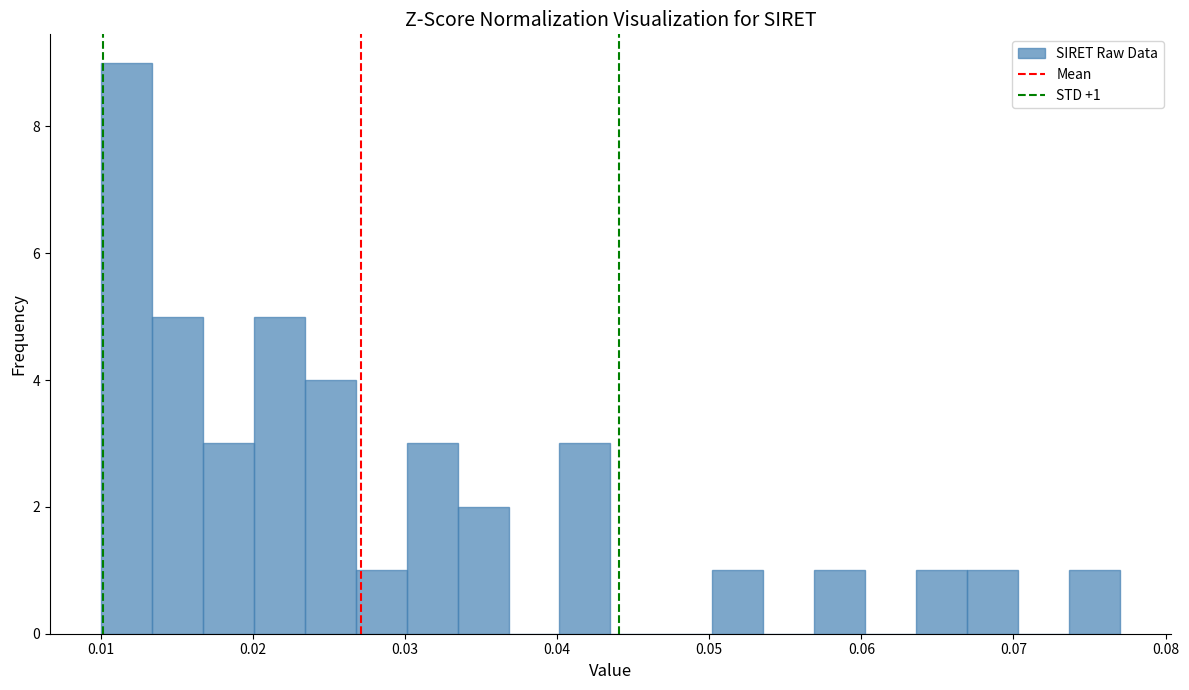

Around what value on the x-axis is the tallest bar? Give the approximate position of its centre, as read against the axis.

0.012